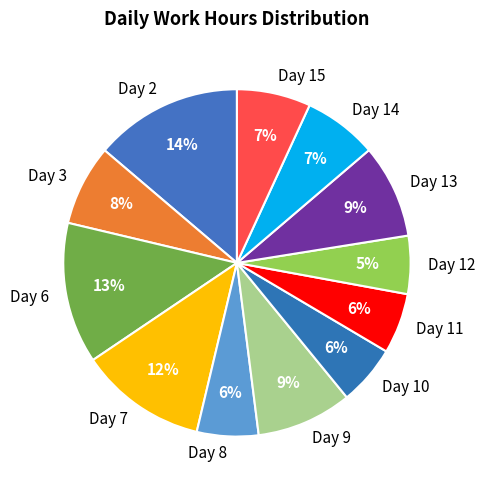

Is there a majority slice in this chart?

No